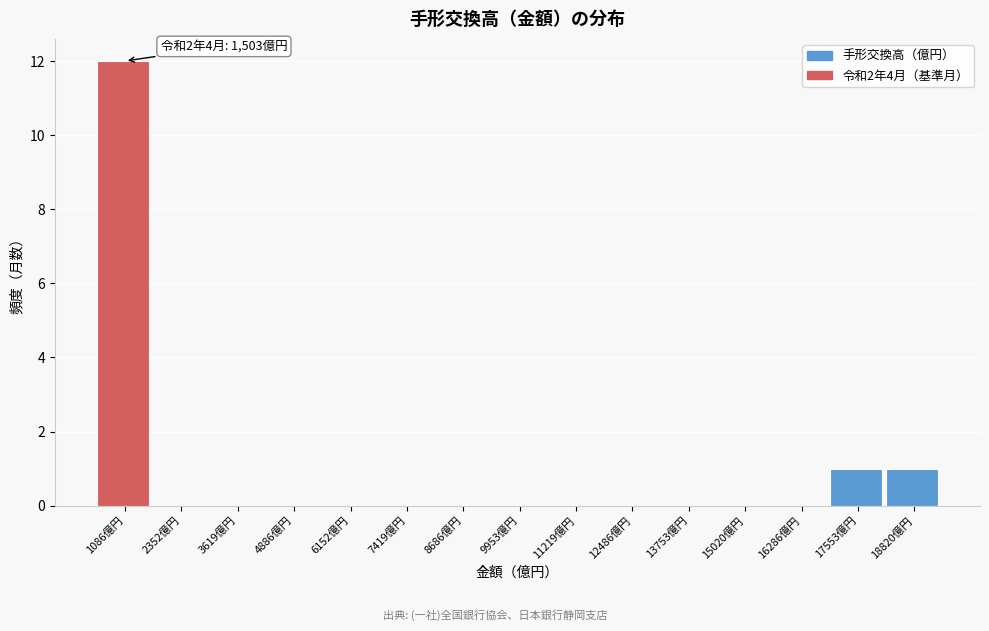

Reading left to right, extract all data points from this chart.

1086億円=12	2352億円=0	3619億円=0	4886億円=0	6152億円=0	7419億円=0	8686億円=0	9953億円=0	11219億円=0	12486億円=0	13753億円=0	15020億円=0	16286億円=0	17553億円=1	18820億円=1